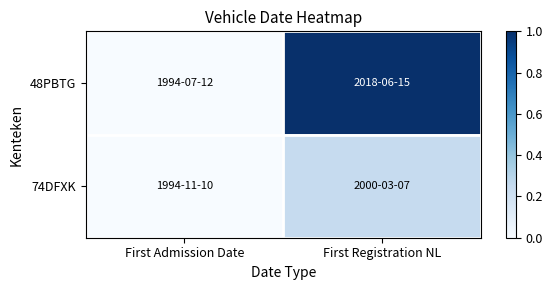

Between First Admission Date and First Registration NL, which series saw the biggest shift?

48PBTG